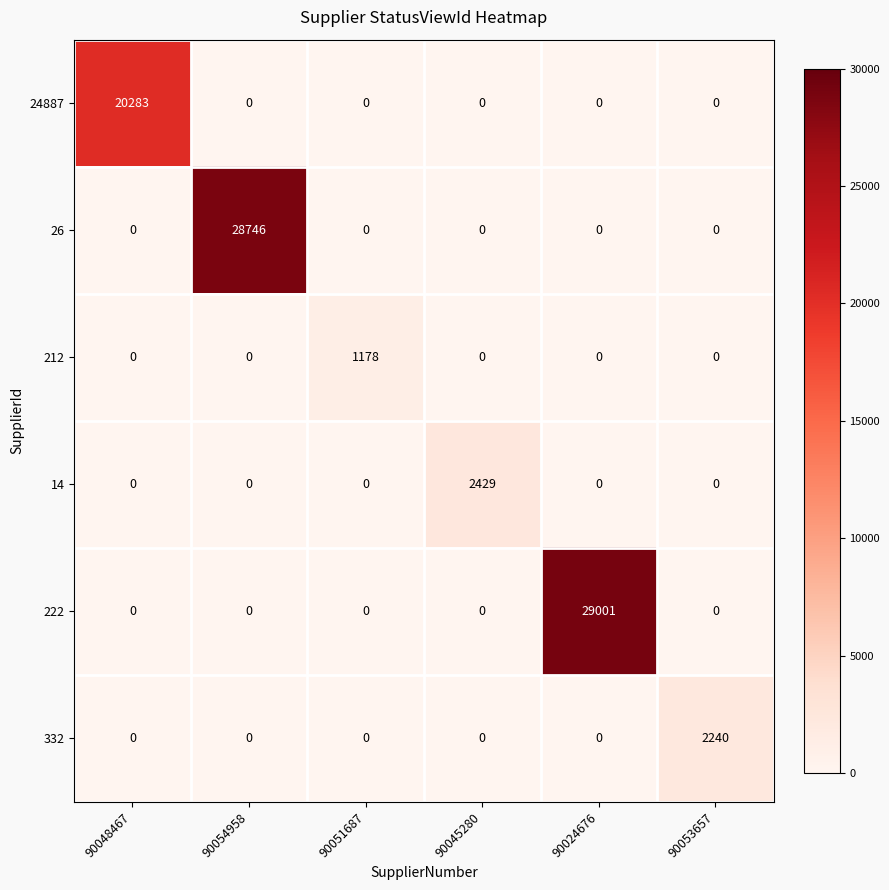

The 14 series shows -890 at 90048467. True or false?

False